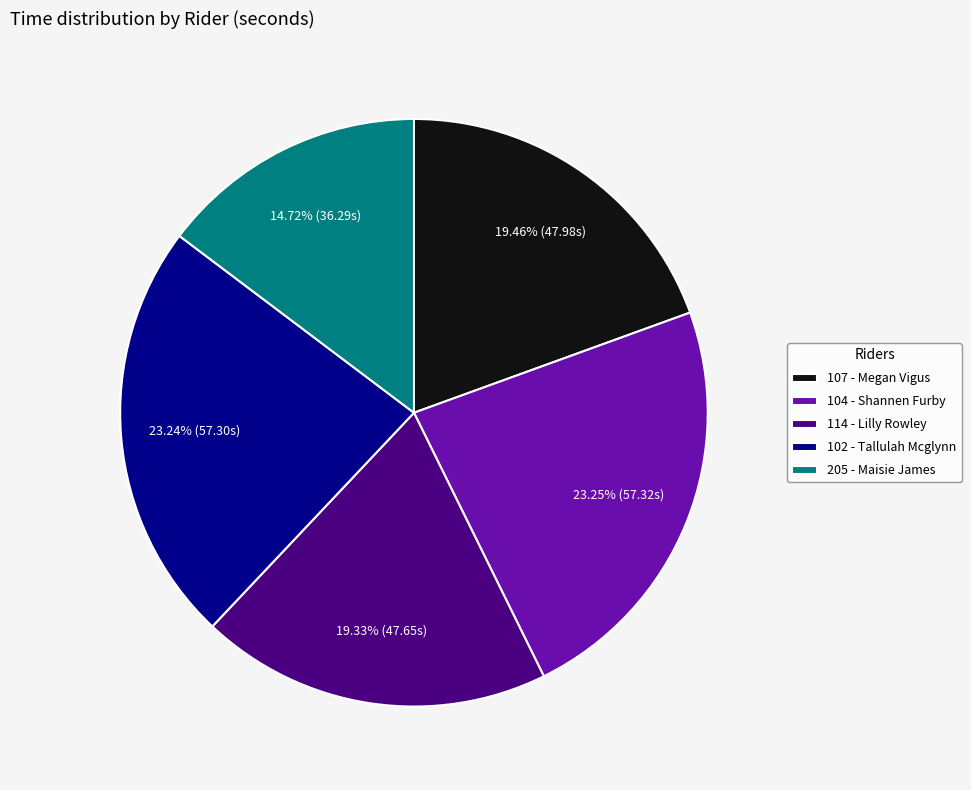

Does 114 - Lilly Rowley account for over 50% of the chart?

No